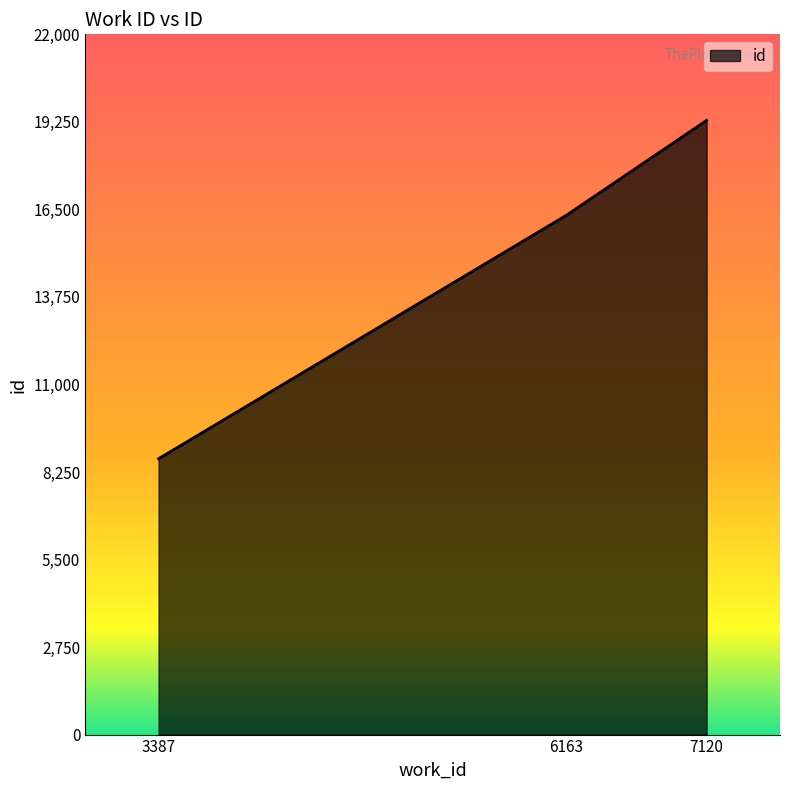

How many lines are shown in the chart?

1